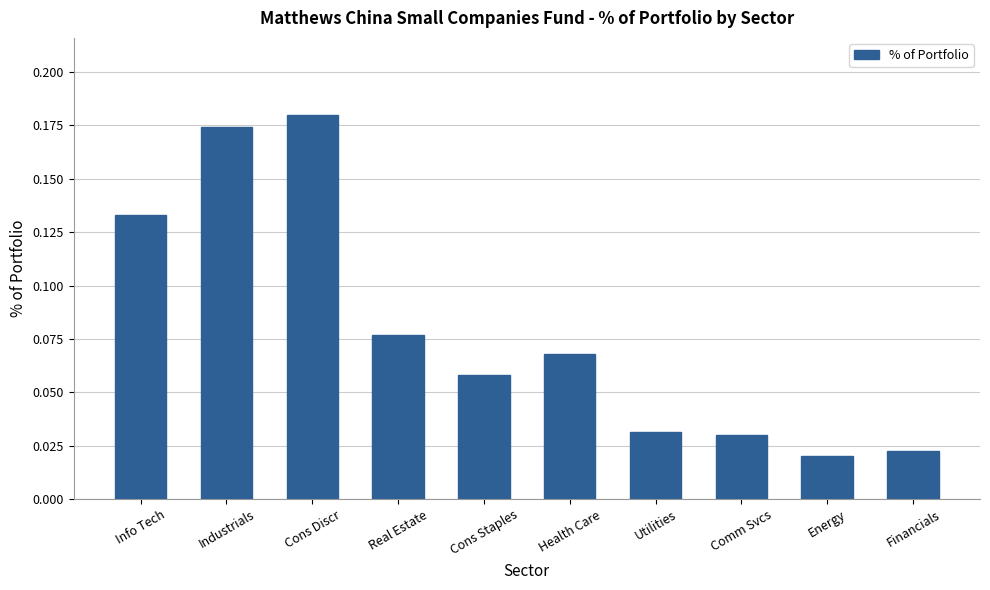

Which has a higher value, Financials or Cons Discr?

Cons Discr